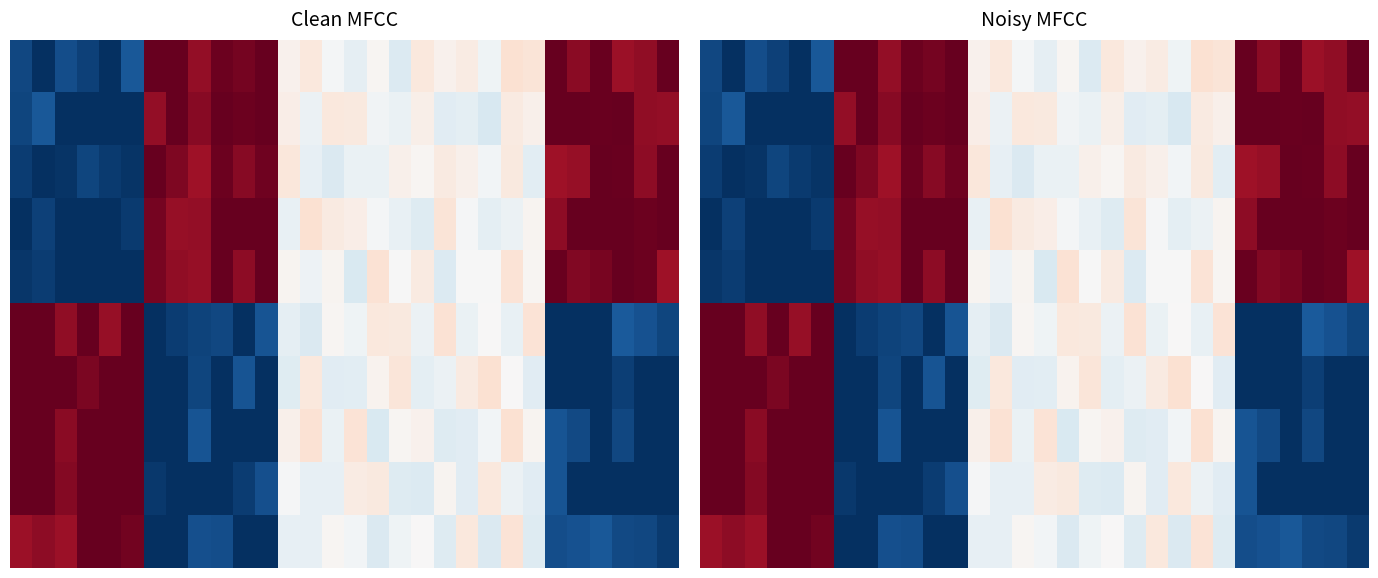

At which category is the sum across all series the highest?

22